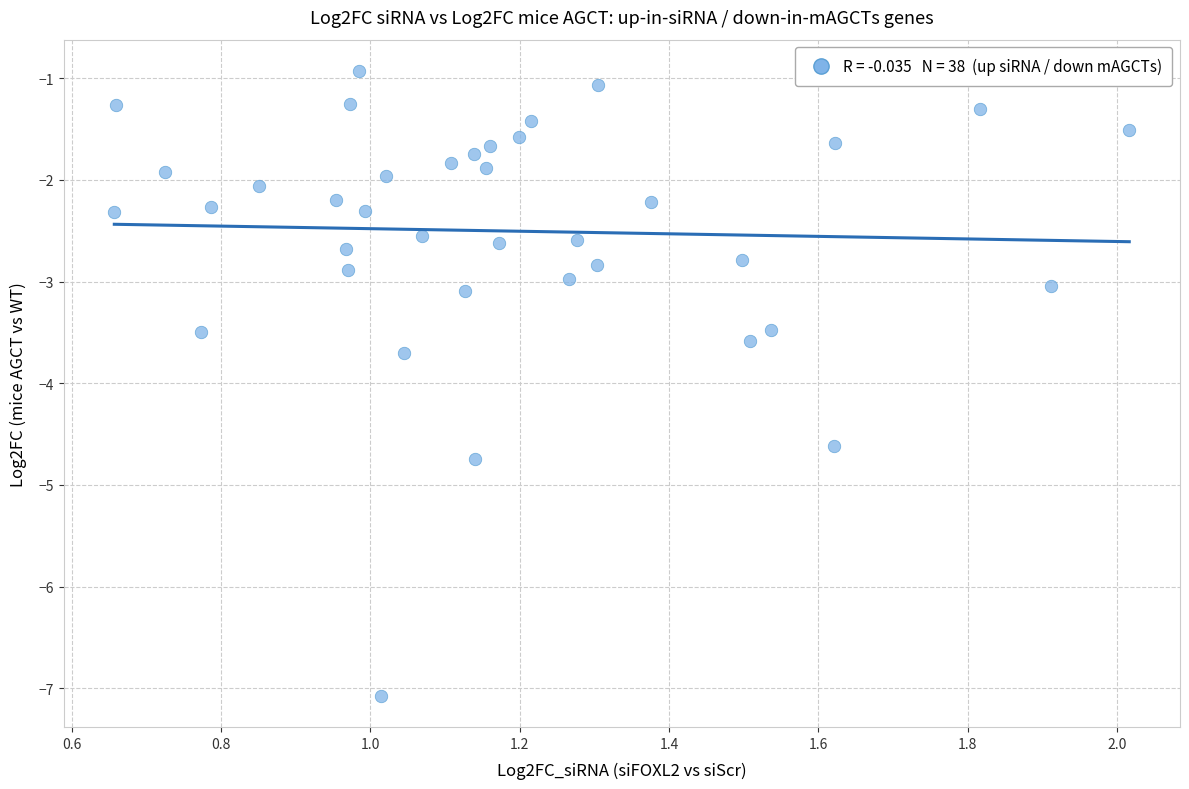

What is the range of X values (max minus min)?

1.4